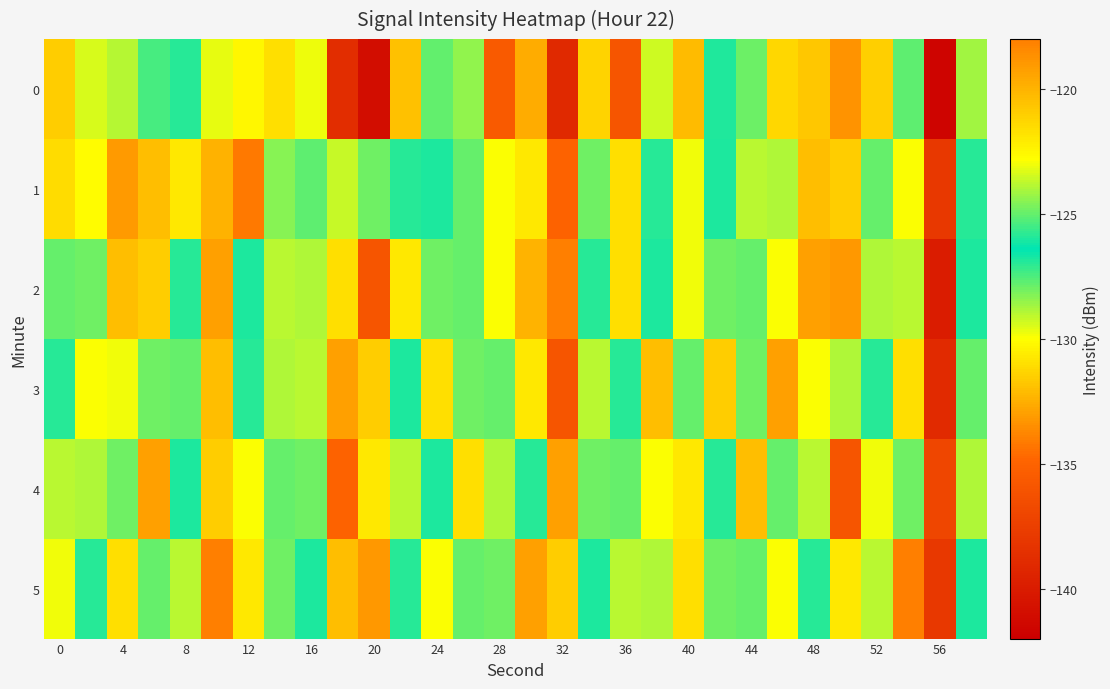

Reading left to right, what are all the values shown in this chart?

0: -131.6	-123.4	-123.9	-127.4	-127.0	-129.7	-122.5	-131.0	-129.8	-138.8	-141.0	-131.9	-127.8	-128.5	-135.6	-119.8	-139.0	-131.3	-136.0	-129.3	-120.3	-126.9	-124.9	-121.3	-131.8	-118.8	-121.0	-125.1	-141.6	-124.2
1: -121.5	-122.7	-133.1	-120.4	-130.7	-132.4	-134.2	-124.5	-125.1	-129.2	-128.0	-127.0	-126.0	-125.0	-130.0	-122.0	-135.0	-128.0	-131.0	-127.0	-123.0	-126.0	-129.0	-124.0	-132.0	-121.0	-125.0	-130.0	-138.0	-127.0
2: -125.0	-128.0	-132.0	-121.0	-127.0	-133.0	-126.0	-129.0	-124.0	-131.0	-136.0	-122.0	-128.0	-125.0	-130.0	-120.0	-134.0	-127.0	-131.0	-126.0	-123.0	-128.0	-125.0	-130.0	-133.0	-119.0	-124.0	-129.0	-140.0	-126.0
3: -127.0	-130.0	-123.0	-128.0	-125.0	-132.0	-127.0	-124.0	-129.0	-133.0	-121.0	-126.0	-131.0	-128.0	-125.0	-122.0	-136.0	-129.0	-127.0	-132.0	-125.0	-121.0	-128.0	-133.0	-130.0	-124.0	-127.0	-131.0	-139.0	-125.0
4: -129.0	-124.0	-128.0	-133.0	-126.0	-121.0	-130.0	-125.0	-128.0	-135.0	-122.0	-129.0	-126.0	-131.0	-124.0	-127.0	-133.0	-128.0	-125.0	-130.0	-122.0	-127.0	-132.0	-125.0	-129.0	-136.0	-123.0	-128.0	-137.0	-124.0
5: -123.0	-127.0	-131.0	-125.0	-129.0	-134.0	-122.0	-128.0	-126.0	-132.0	-119.0	-127.0	-130.0	-125.0	-128.0	-133.0	-121.0	-126.0	-129.0	-124.0	-131.0	-128.0	-125.0	-130.0	-127.0	-122.0	-129.0	-134.0	-138.0	-126.0